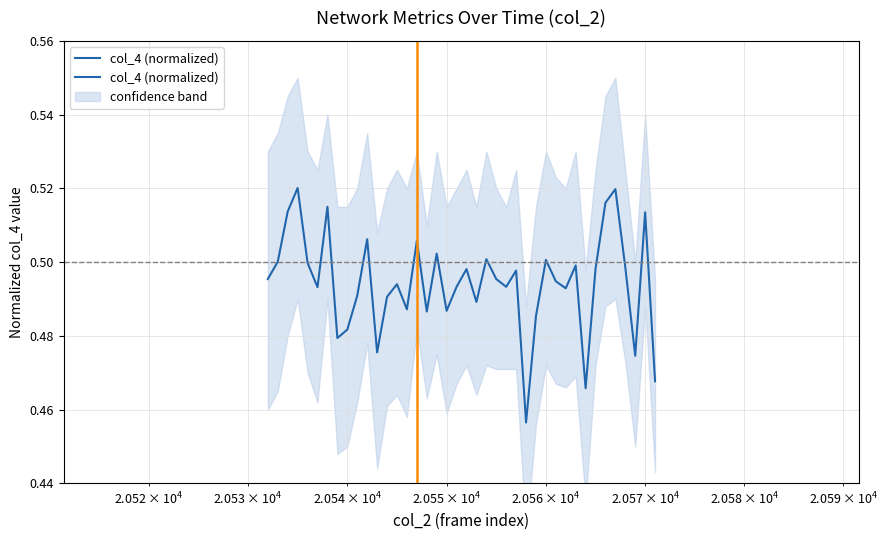

What is the difference between the second highest and minimum values?

0.1